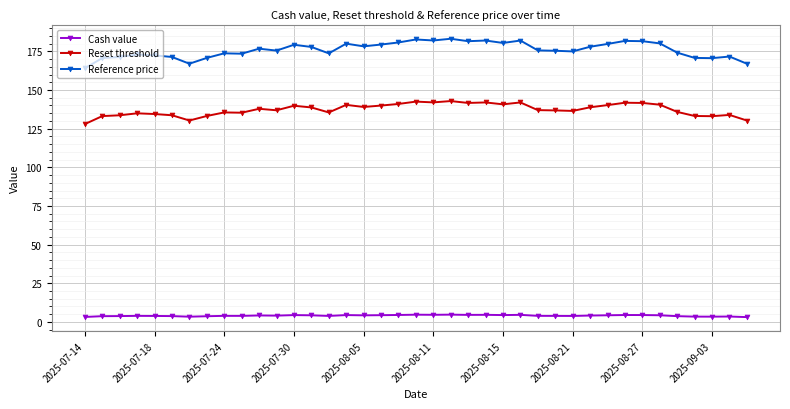

What is the smallest value displayed?

3.1